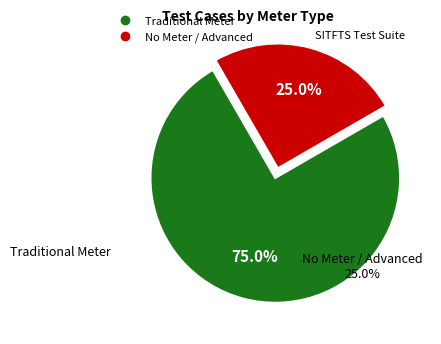

To the nearest percent, what is the difference between the No Meter / Advanced and Traditional Meter slice percentages?

50%